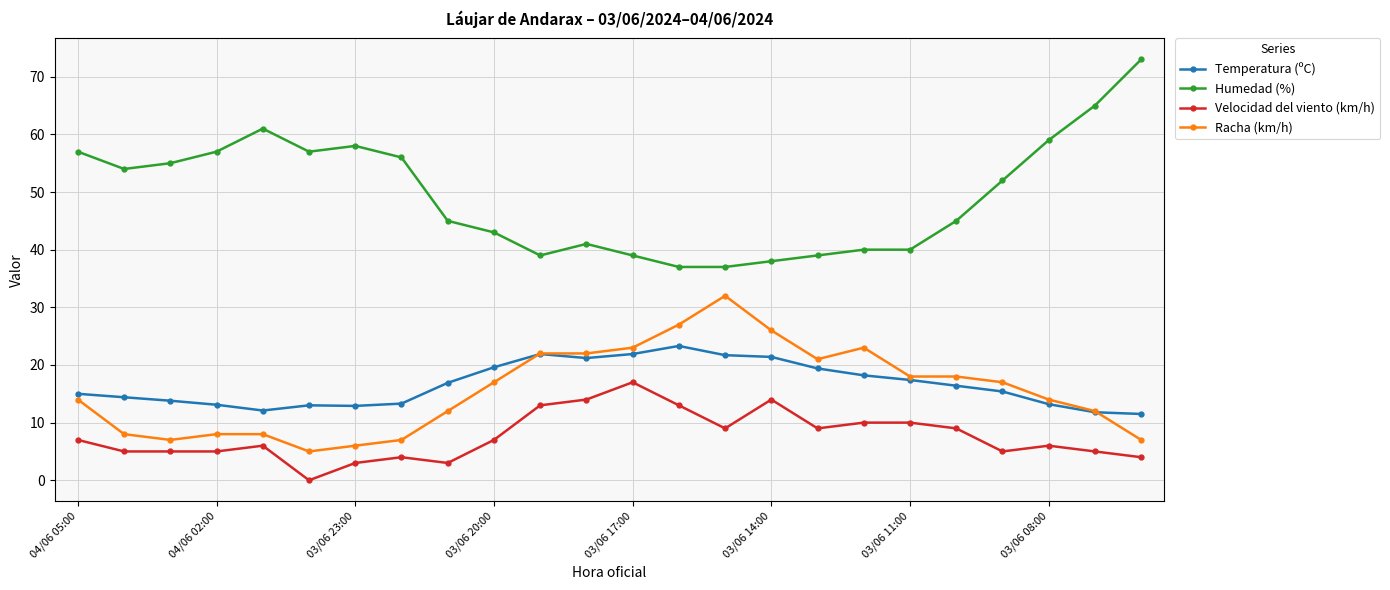

What is the highest value of the Temperatura (ºC) series?

23.3